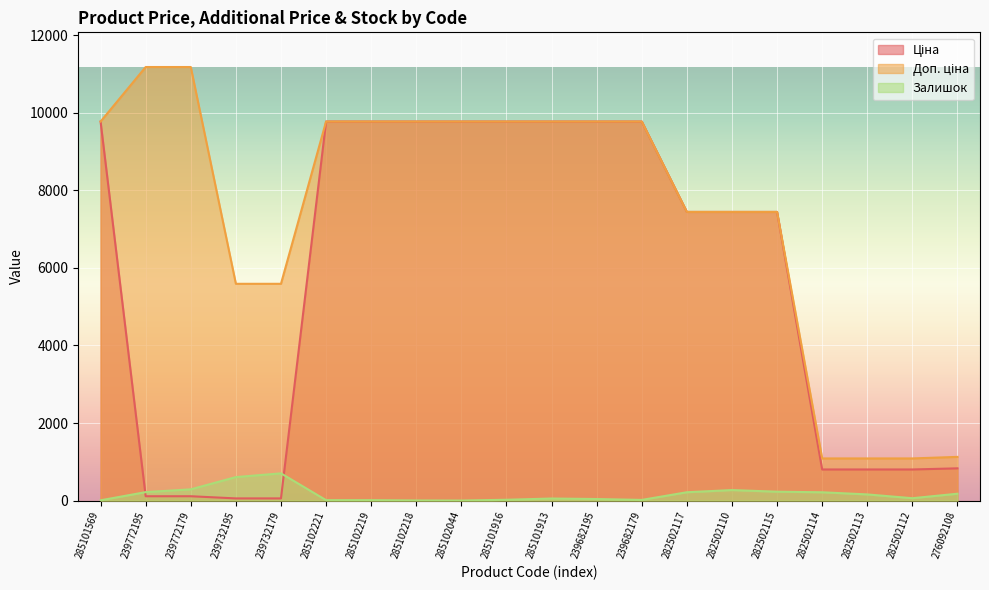

Reading left to right, what are all the values shown in this chart?

Ціна: 285101569=9775.5	239772195=111.8	239772179=111.8	239732195=55.9	239732179=55.9	285102221=9775.5	285102219=9775.5	285102218=9775.5	285102044=9775.5	285101916=9775.5	285101913=9775.5	239682195=9775.5	239682179=9775.5	282502117=7444.6	282502110=7444.6	282502115=7444.6	282502114=802.1	282502113=802.1	282502112=802.1	276092108=831.5
Доп. ціна: 285101569=9775.5	239772195=11182.0	239772179=11182.0	239732195=5591.0	239732179=5591.0	285102221=9775.5	285102219=9775.5	285102218=9775.5	285102044=9775.5	285101916=9775.5	285101913=9775.5	239682195=9775.5	239682179=9775.5	282502117=7444.6	282502110=7444.6	282502115=7444.6	282502114=1087.0	282502113=1087.0	282502112=1087.0	276092108=1126.7
Залишок: 285101569=7.0	239772195=218.0	239772179=290.0	239732195=606.0	239732179=702.0	285102221=11.0	285102219=11.0	285102218=3.0	285102044=1.0	285101916=21.0	285101913=53.0	239682195=40.0	239682179=17.0	282502117=215.0	282502110=271.0	282502115=229.0	282502114=214.0	282502113=159.0	282502112=61.0	276092108=177.0